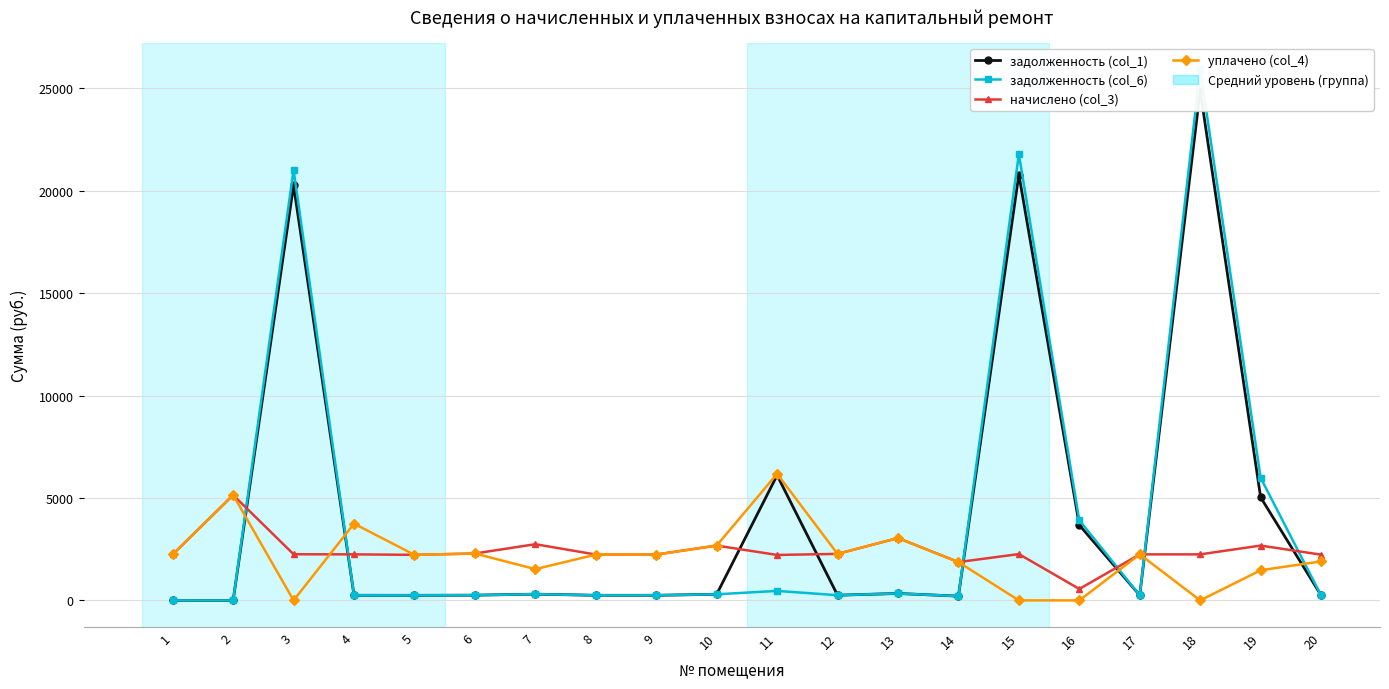

How many values in уплачено (col_4) are above zero?

16